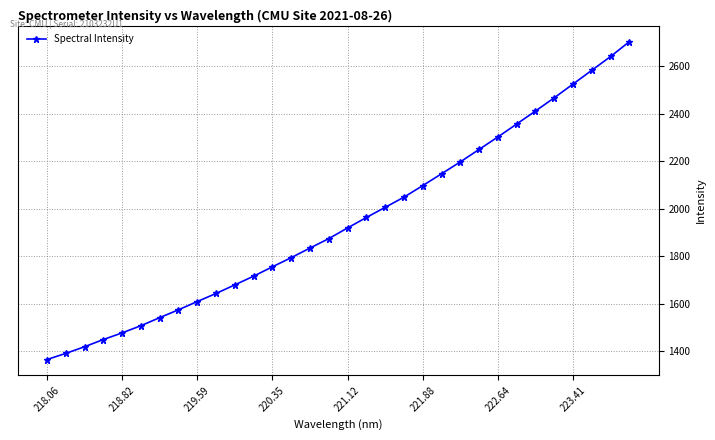

What is the maximum value shown in the chart?

2703.3